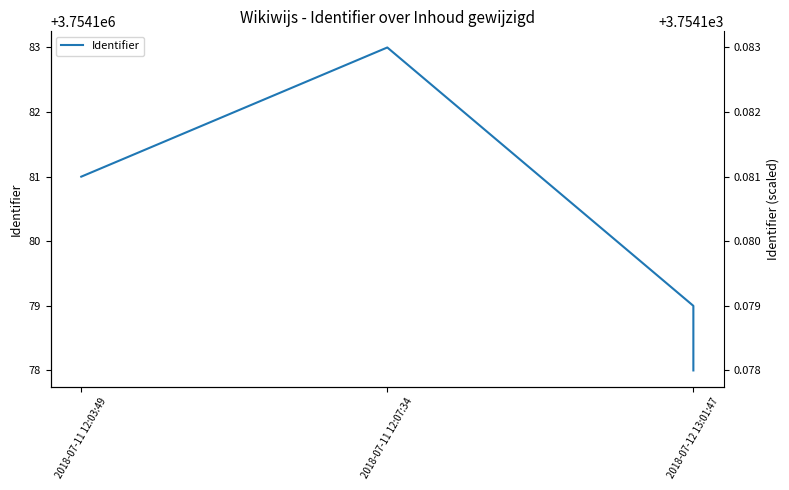

Where is the data nearest to the value 3754180?

2018-07-11 12:03:49